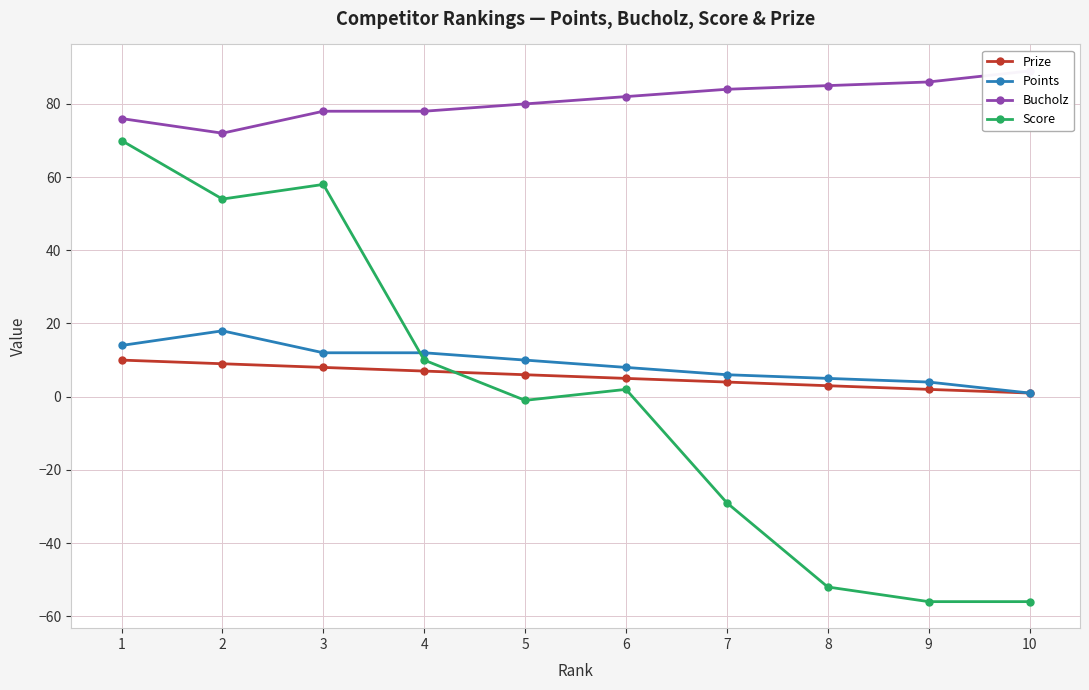

Is it true that Score equals 2 at 6?

True